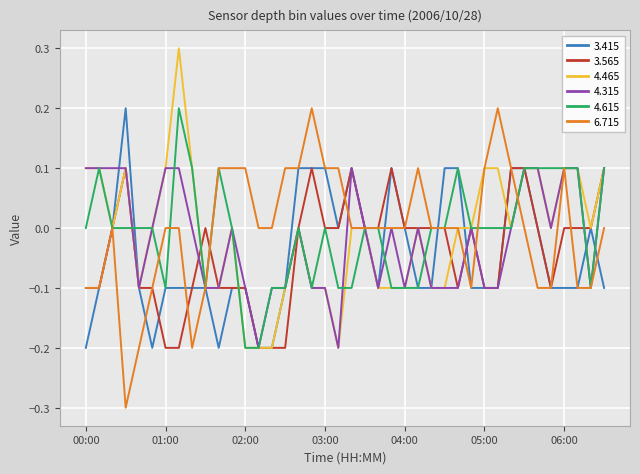

What is the minimum value shown in the chart?

-0.3